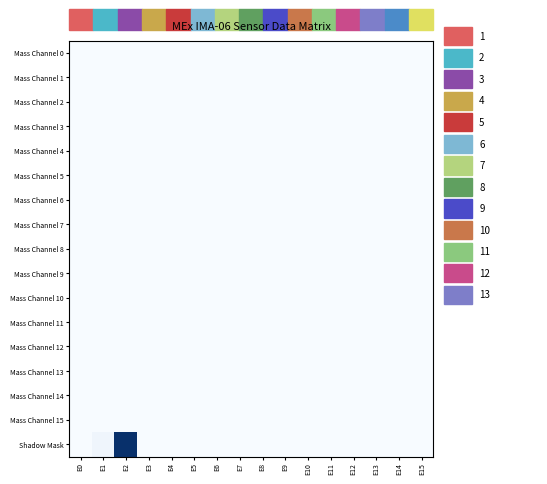

Rank the series by their maximum value, from lowest to highest.

Mass Channel 0, Mass Channel 1, Mass Channel 2, Mass Channel 3, Mass Channel 4, Mass Channel 5, Mass Channel 6, Mass Channel 7, Mass Channel 8, Mass Channel 9, Mass Channel 10, Mass Channel 11, Mass Channel 12, Mass Channel 13, Mass Channel 14, Mass Channel 15, Shadow Mask